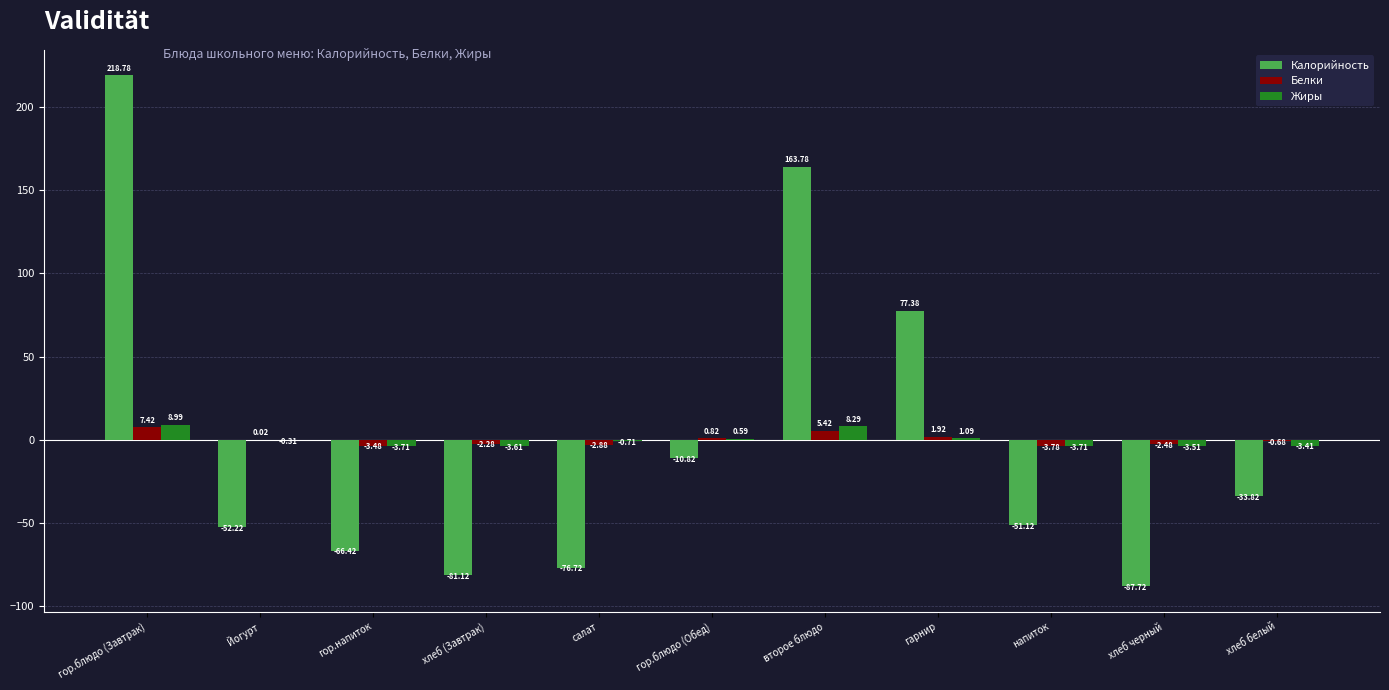

What is the sum of the Калорийность values at хлеб белый and хлеб черный?

-121.5